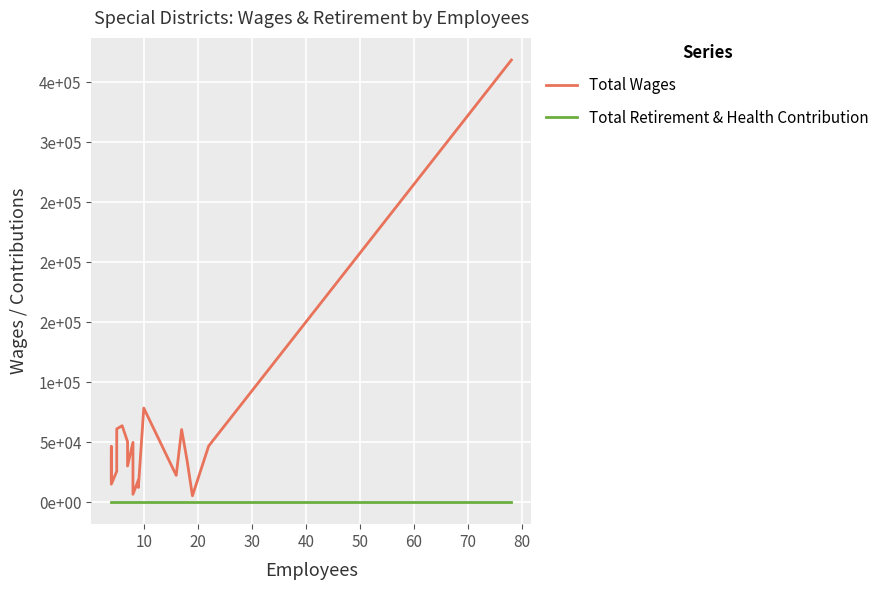

Which series has the largest total across all categories?

Total Wages